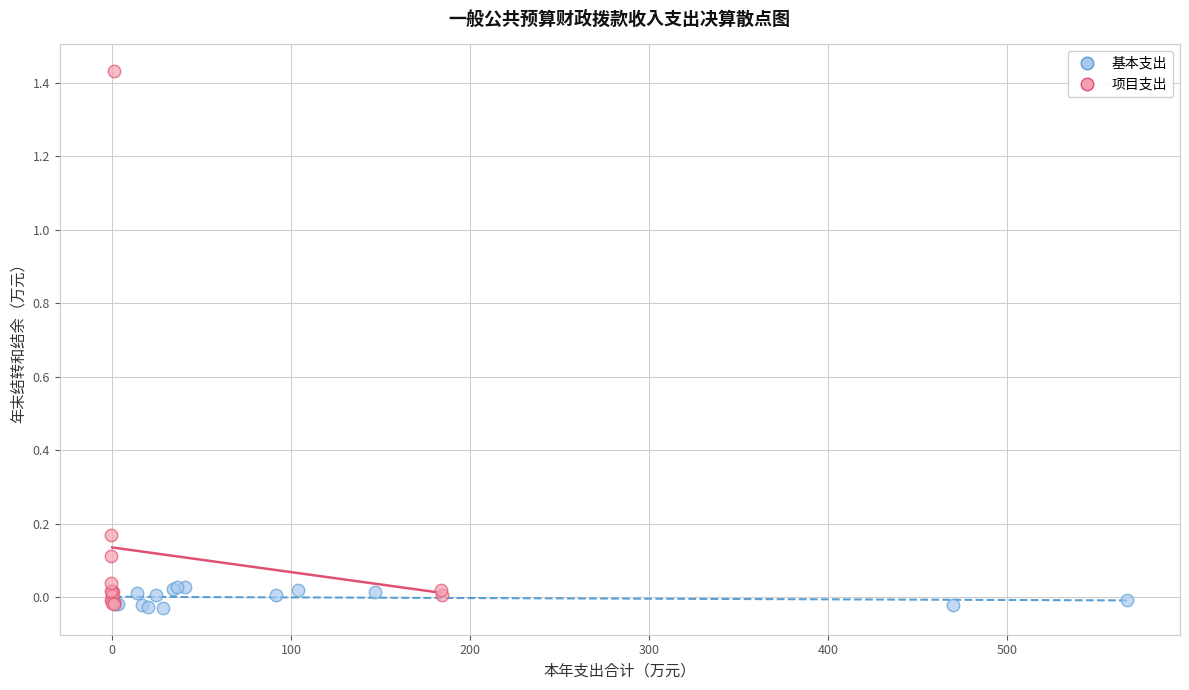

What are all the series names shown in the legend?

基本支出, 项目支出